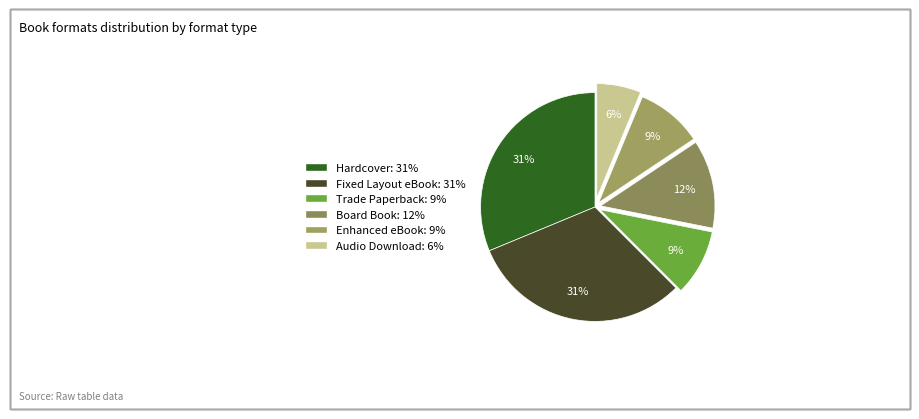

Which slice is the smallest?

Audio Download